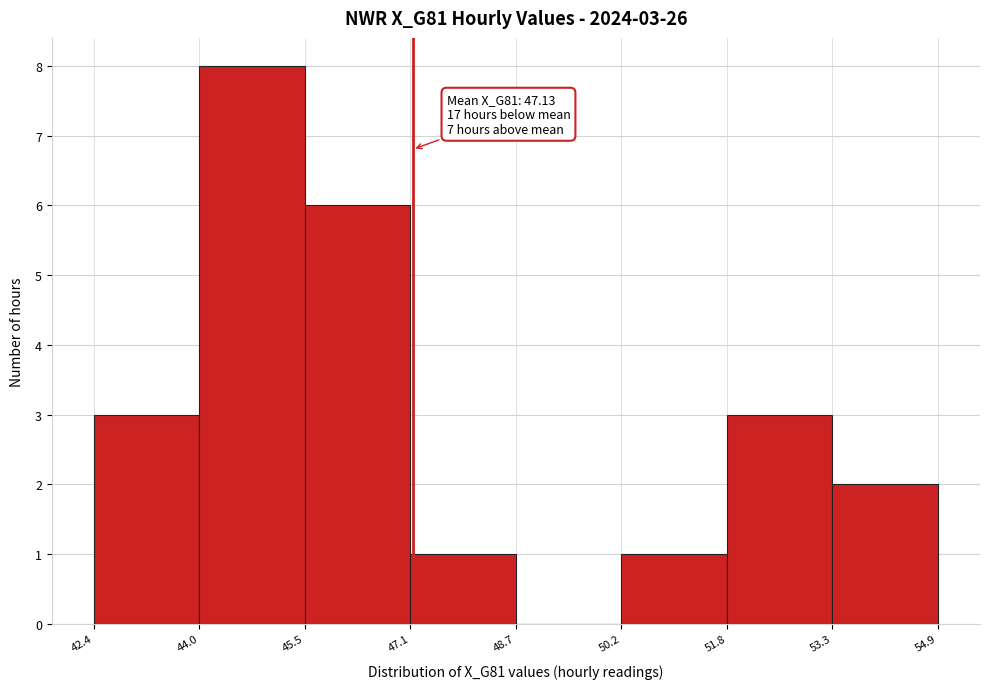

Which range on the x-axis has the tallest bar?

44.0 to 45.5